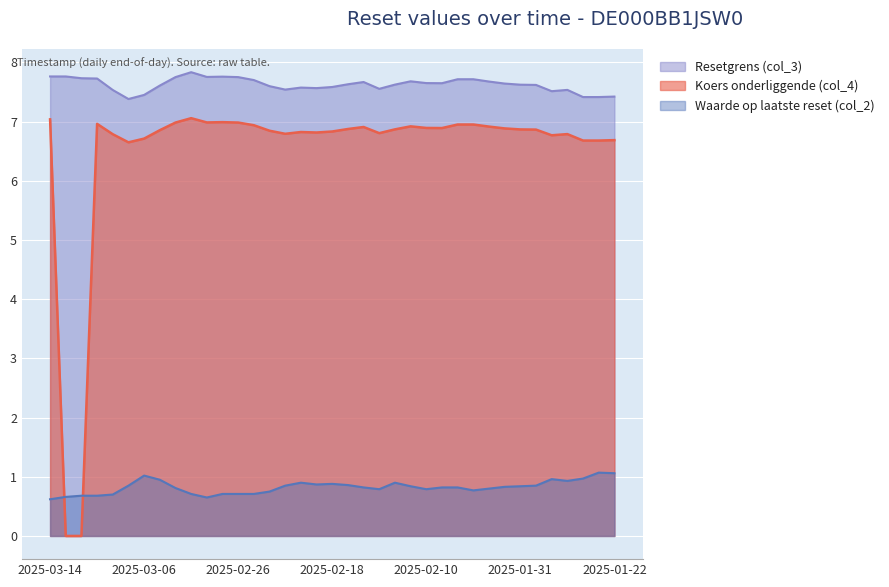

What is the highest value of the Resetgrens (col_3) series?

7.8